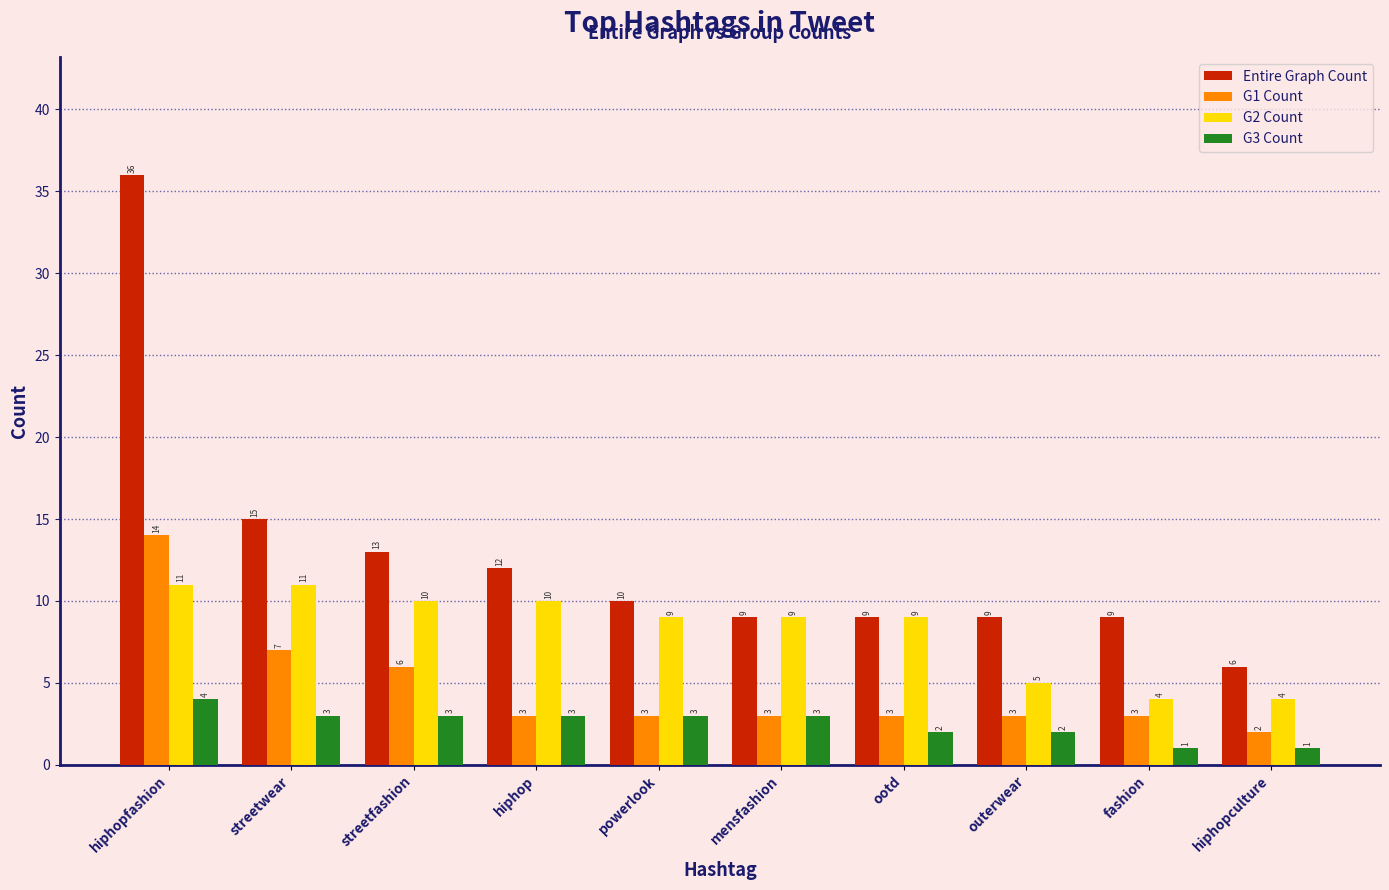

What is the difference between the second highest and minimum values in the G2 Count series?

7